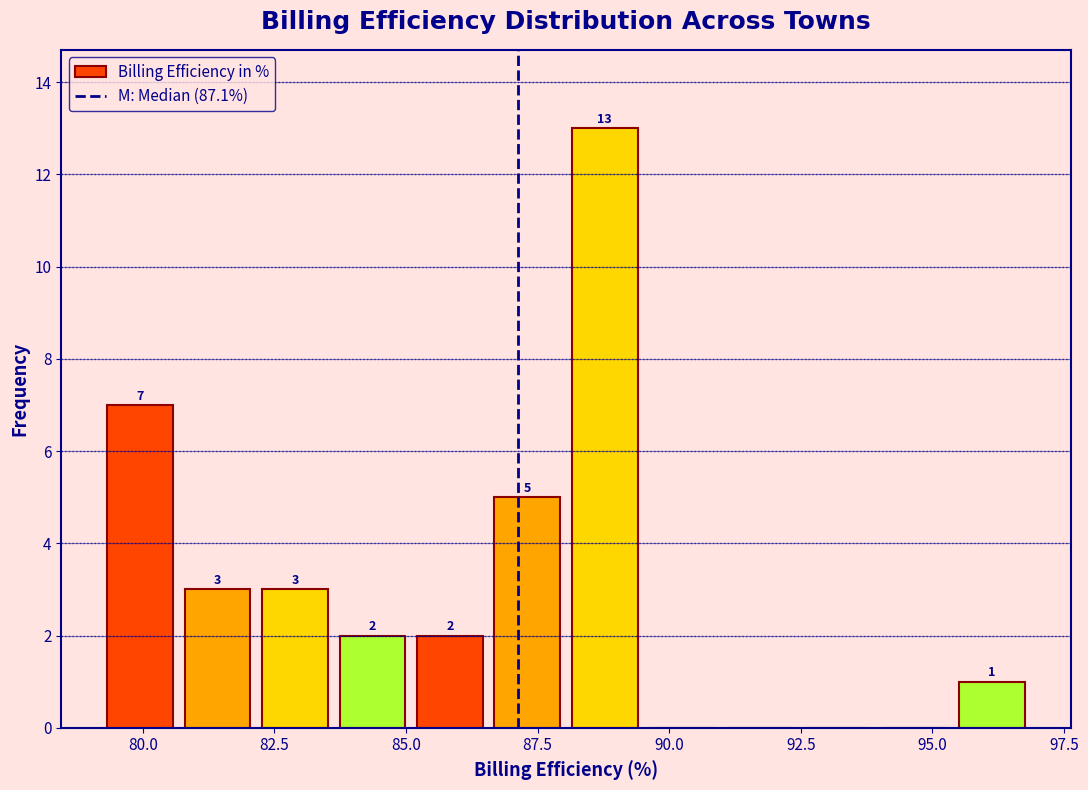

Around what value on the x-axis is the tallest bar? Give the approximate position of its centre, as read against the axis.

89.0